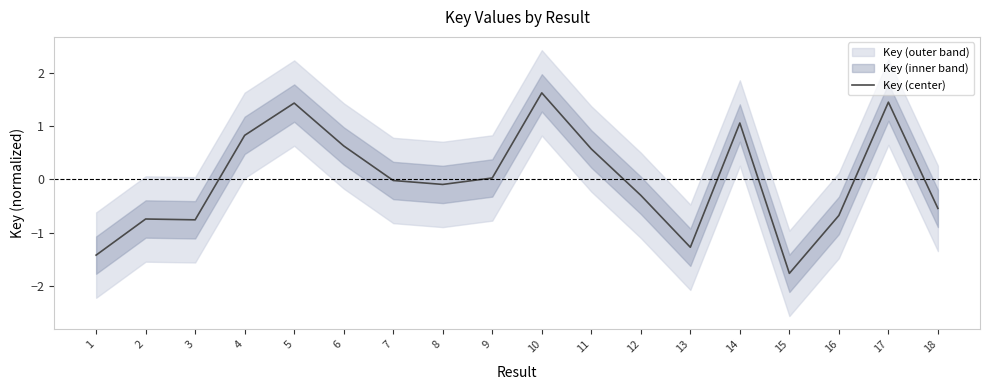

Which has a higher value, 4 or 6?

4